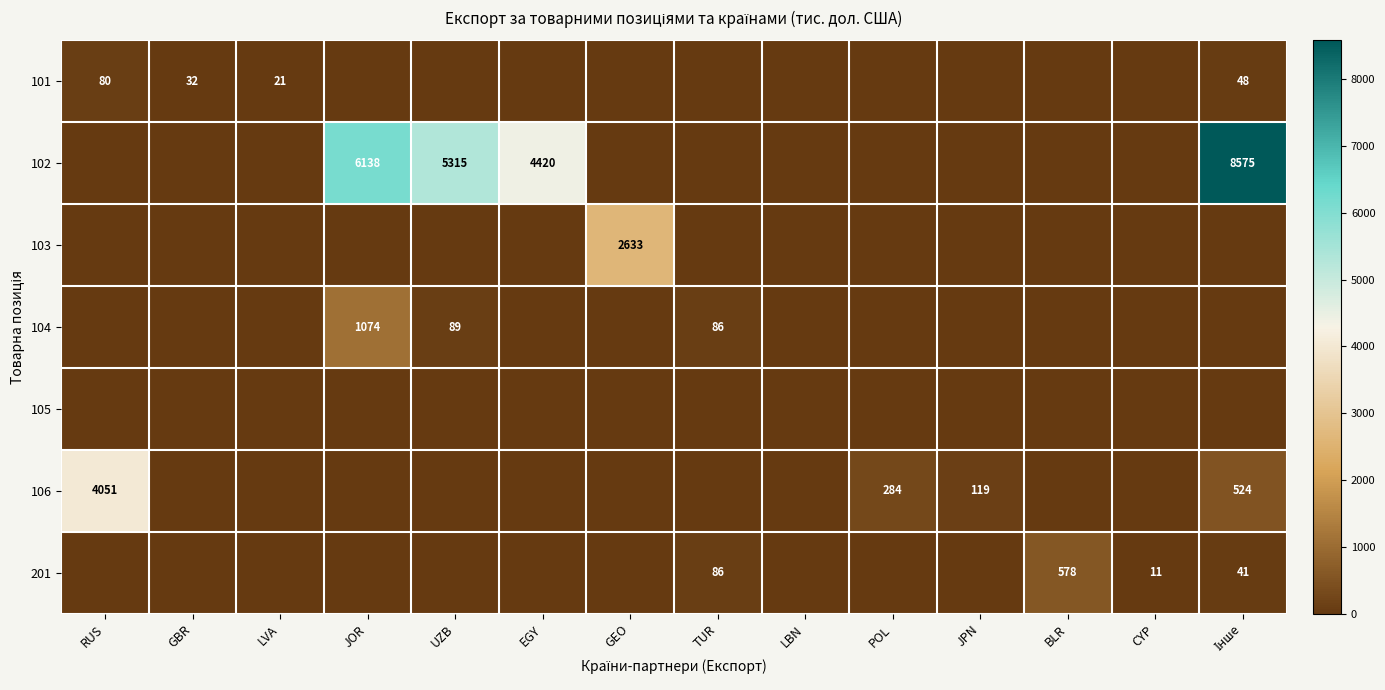

How many distinct data groups are displayed?

7